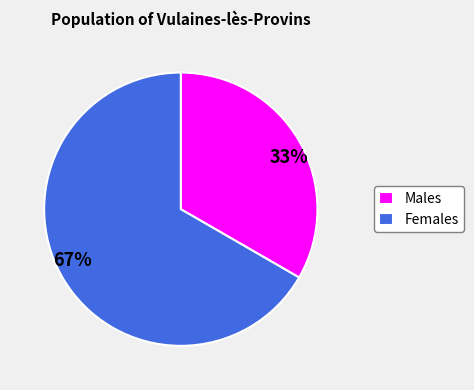

Which has a higher value, Males or Females?

Females